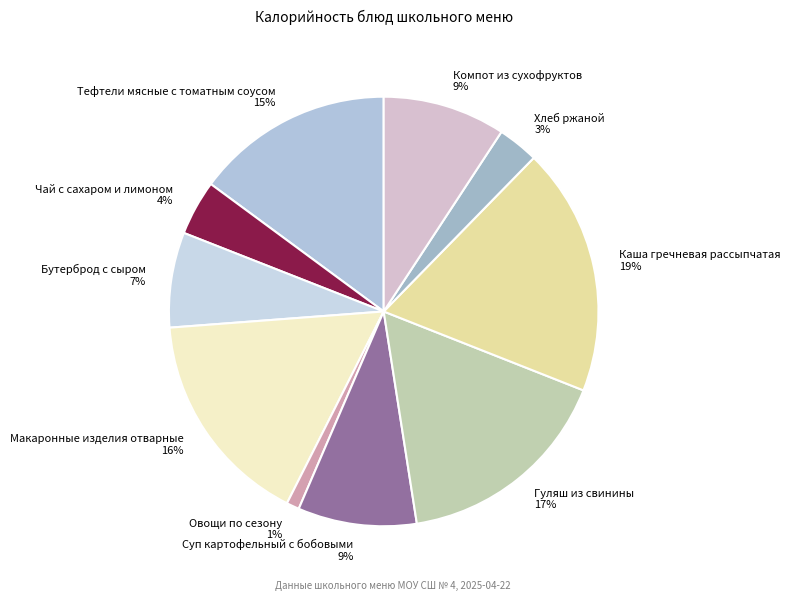

To the nearest percent, what is the average slice percentage?

10%